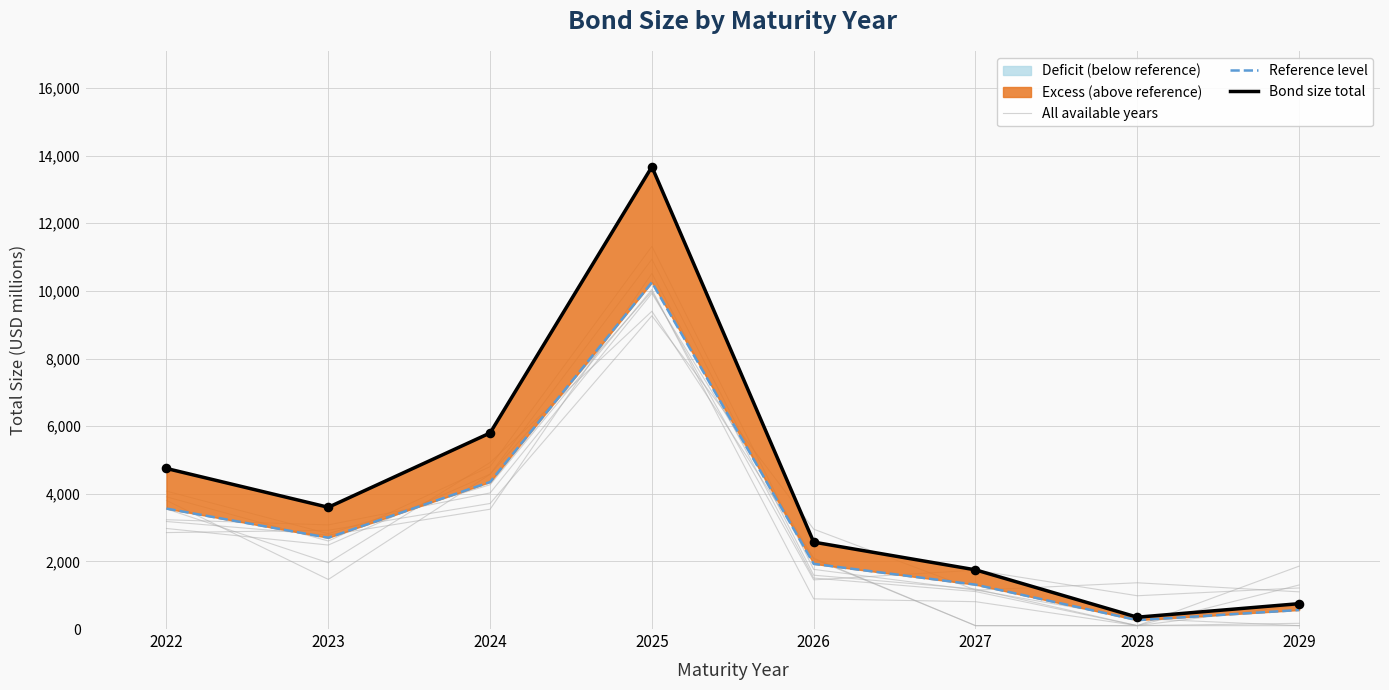

Which series reaches the minimum Y coordinate?

Reference level